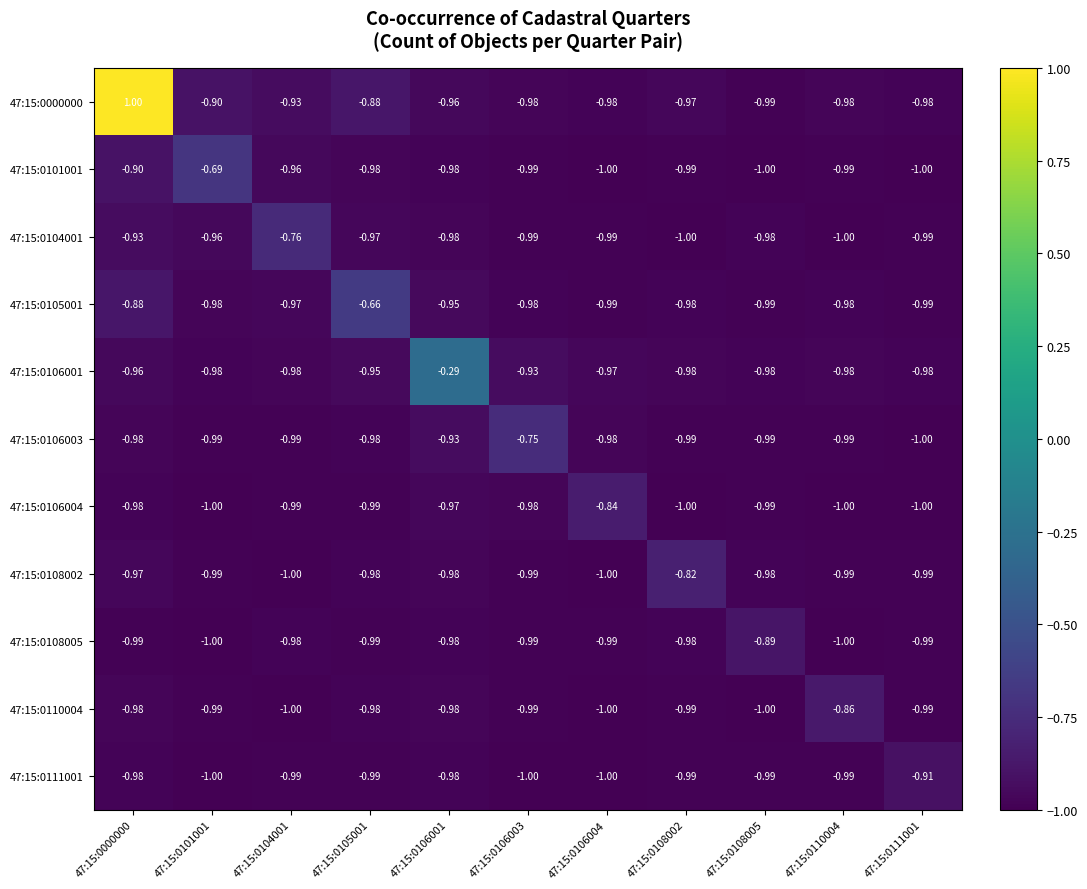

Count the number of data series in this chart.

11